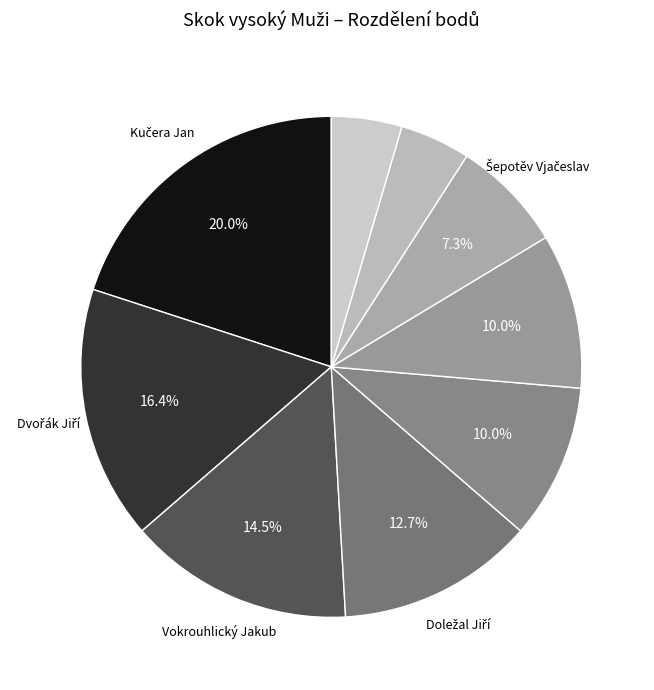

How many slices are in this pie chart?

9